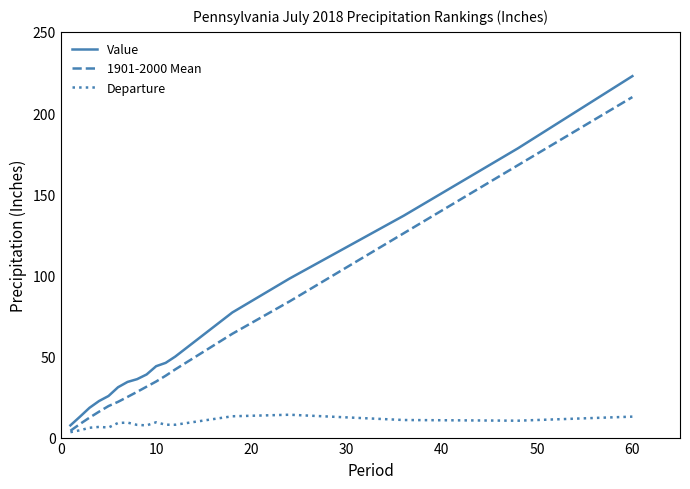

Does the chart have visible grid lines?

No